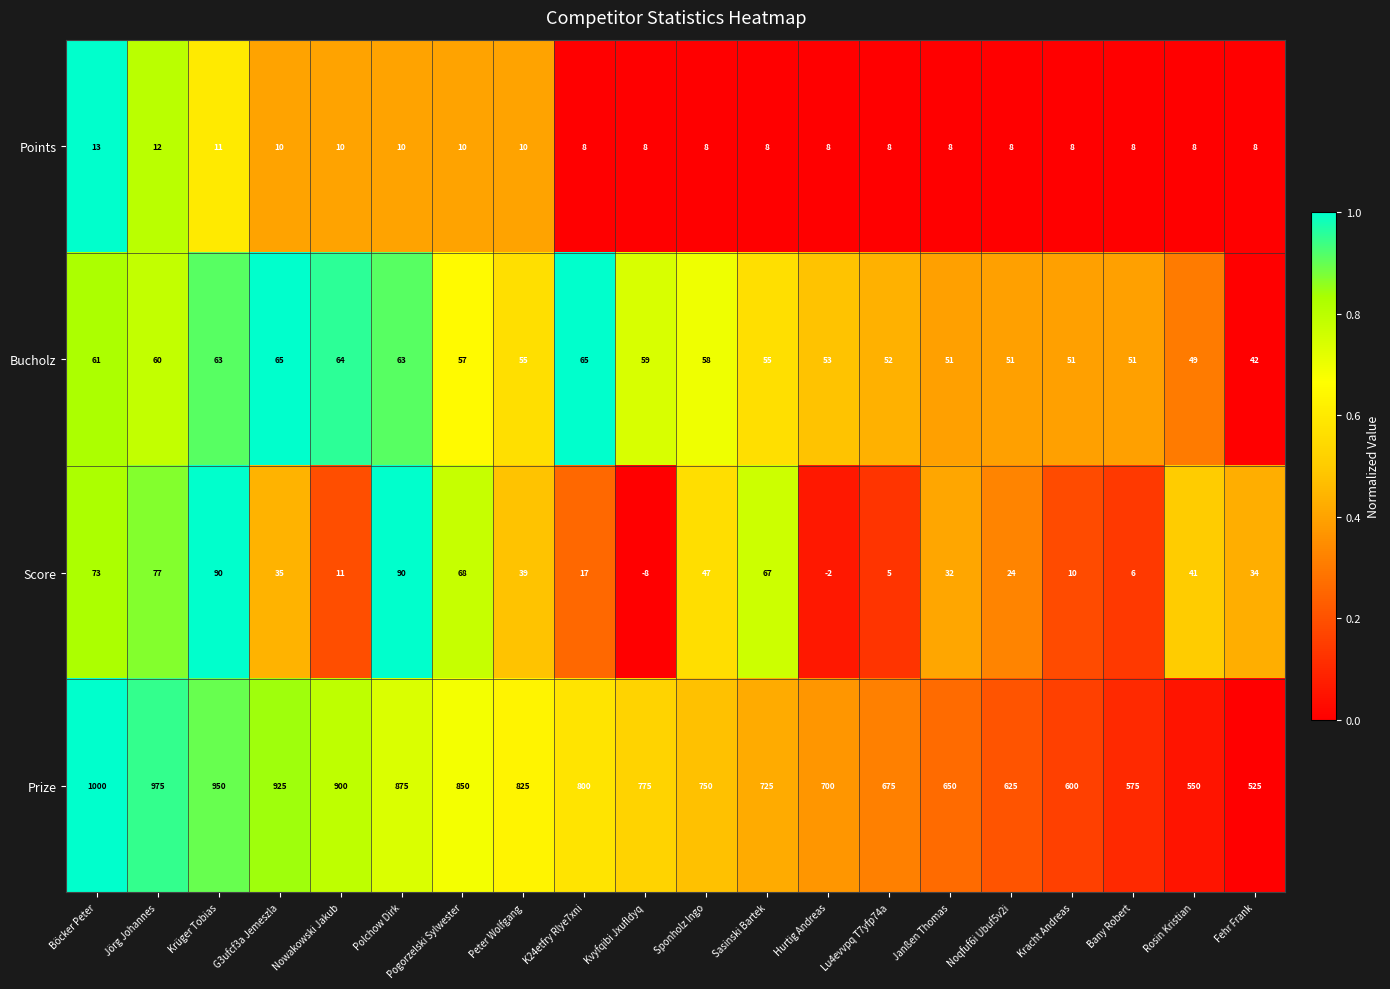

At which category is the sum across all series the highest?

Böcker Peter